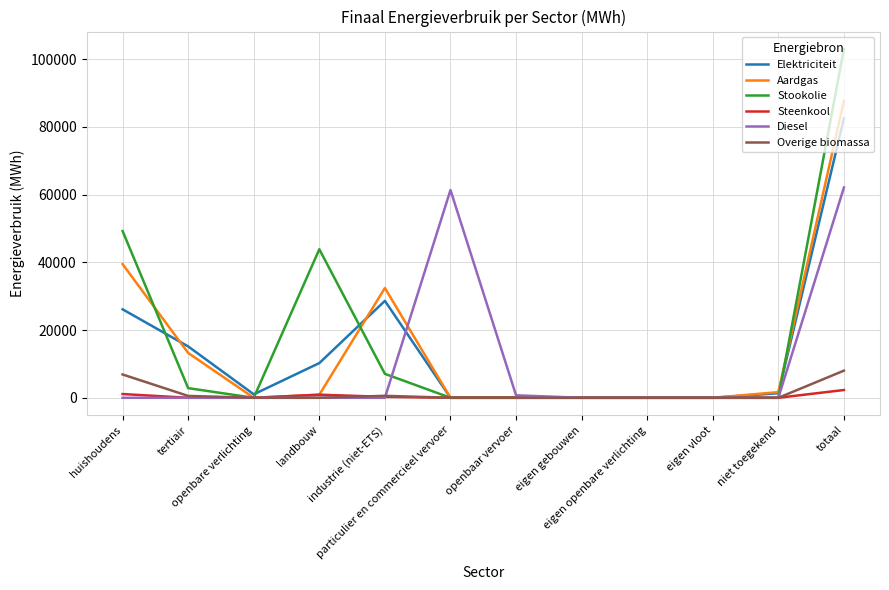

Rank the series by their maximum value, from highest to lowest.

Stookolie, Aardgas, Elektriciteit, Diesel, Overige biomassa, Steenkool